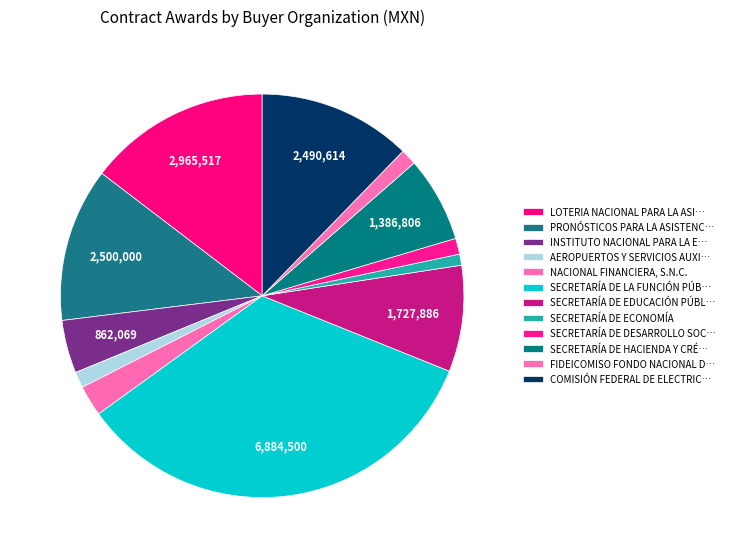

Count the number of slices in the pie.

12